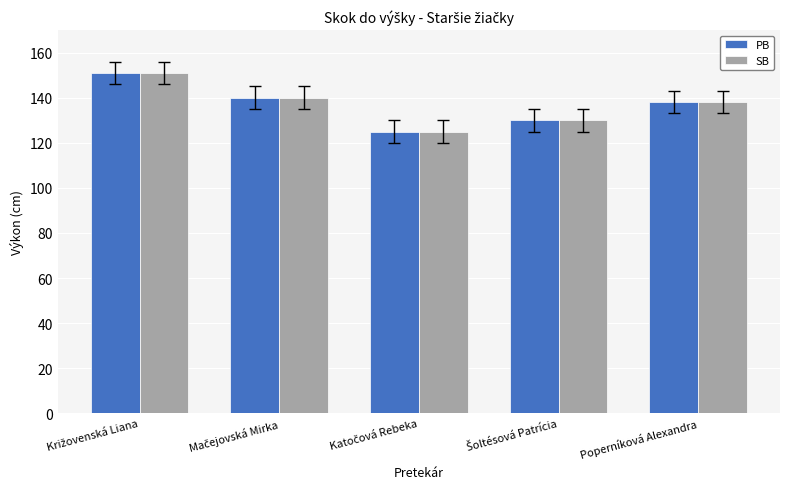

What is the average value of the SB series?

137